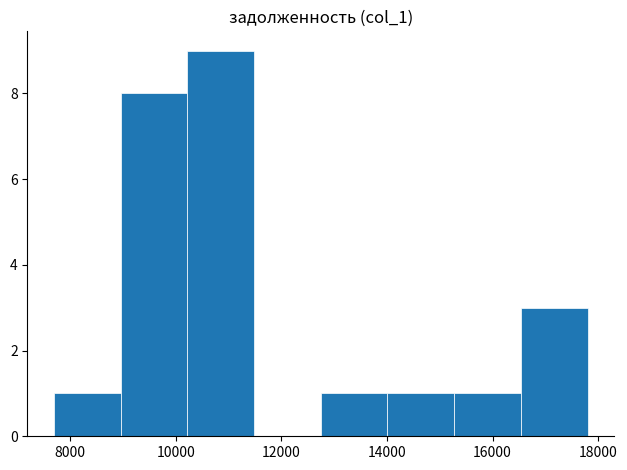

Which range on the x-axis has the tallest bar?

10200 to 11400